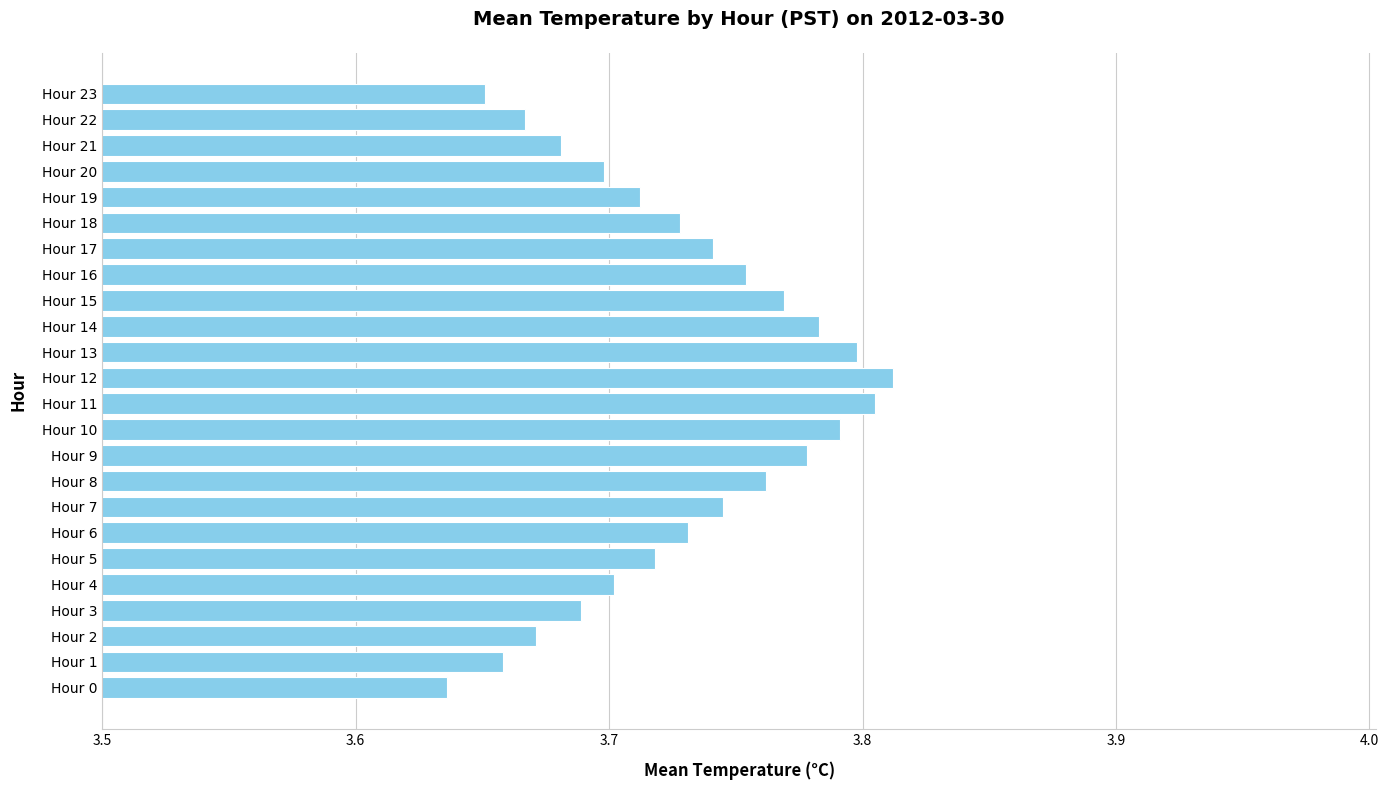

At which category does the chart reach its minimum across all series?

Hour 0